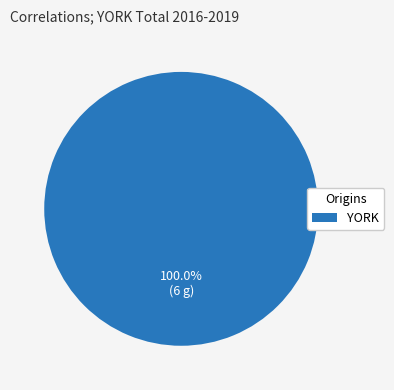

Rank the categories by value from lowest to highest.

YORK